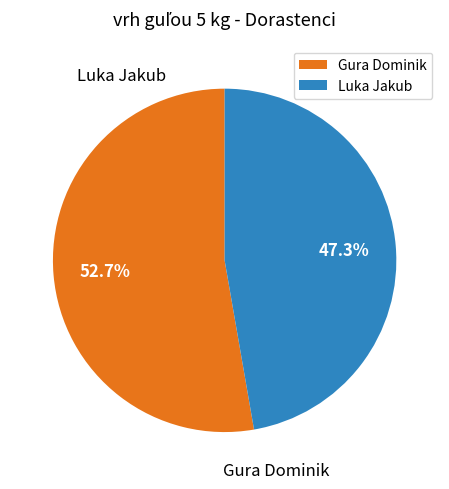

The Gura Dominik slice represents 53% of the pie. True or false?

True